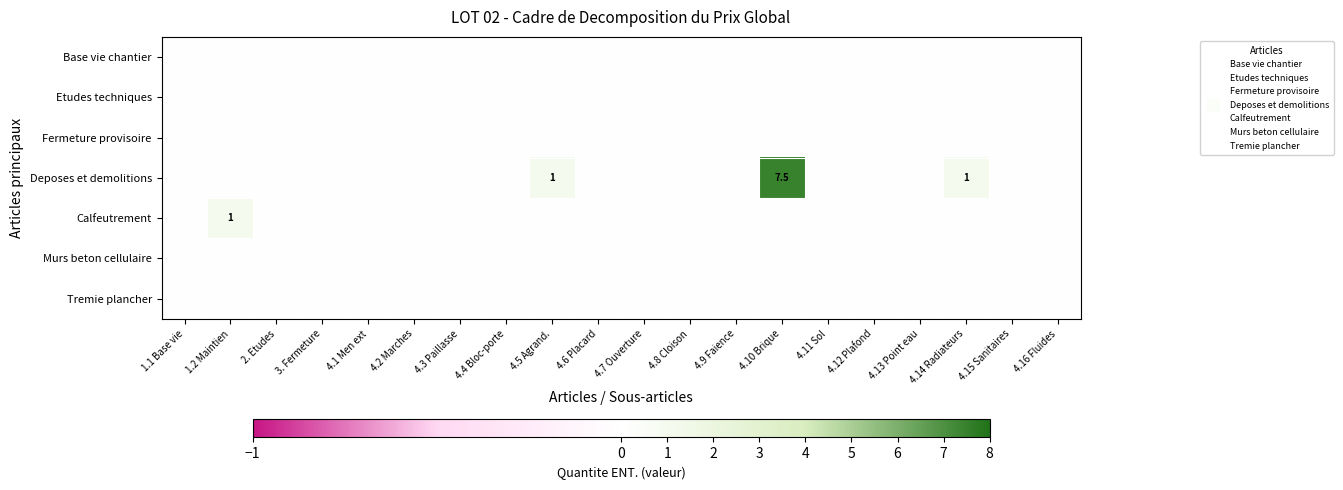

Which series has the widest spread of values?

Deposes et demolitions